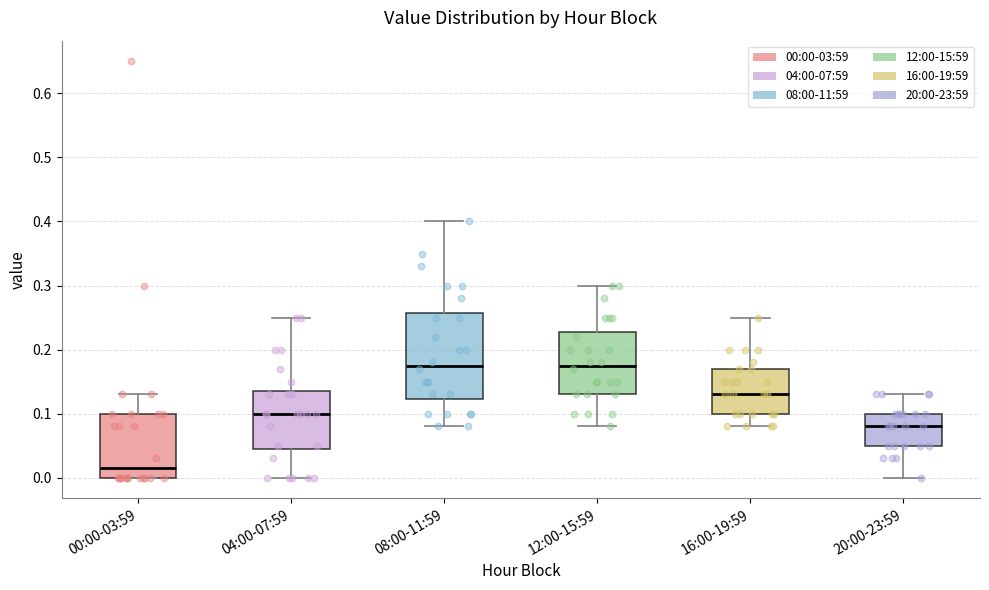

Reading left to right, read every box against the y-axis: the position of its median line, the range the box covers, and the ends of its whiskers. The values are not printed on the chart, so give them approximately, as read against the axis.

00:00-03:59: median 0.02, box 0.00 to 0.10, whiskers 0.00 to 0.13
04:00-07:59: median 0.10, box 0.05 to 0.14, whiskers 0.00 to 0.25
08:00-11:59: median 0.18, box 0.12 to 0.26, whiskers 0.08 to 0.40
12:00-15:59: median 0.18, box 0.13 to 0.23, whiskers 0.08 to 0.30
16:00-19:59: median 0.13, box 0.10 to 0.17, whiskers 0.08 to 0.25
20:00-23:59: median 0.08, box 0.05 to 0.10, whiskers 0.00 to 0.13